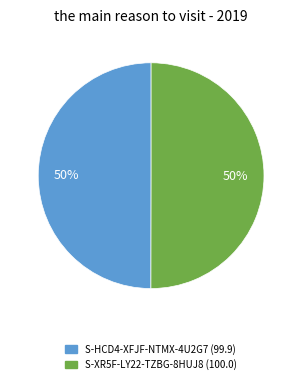

To the nearest percent, what is the average slice percentage?

50%